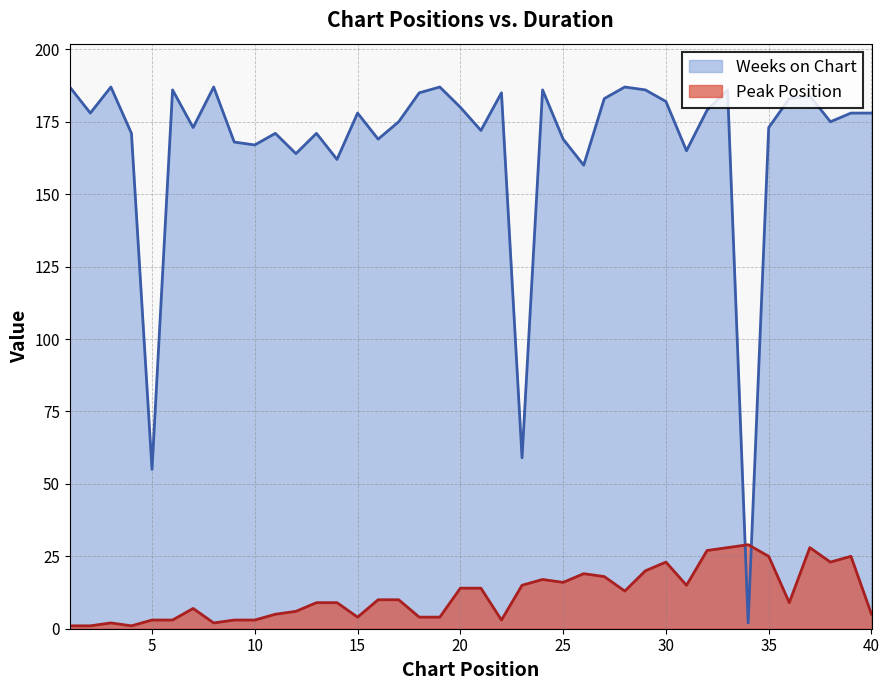

The value of Peak Position at 10 is 4. True or false?

False